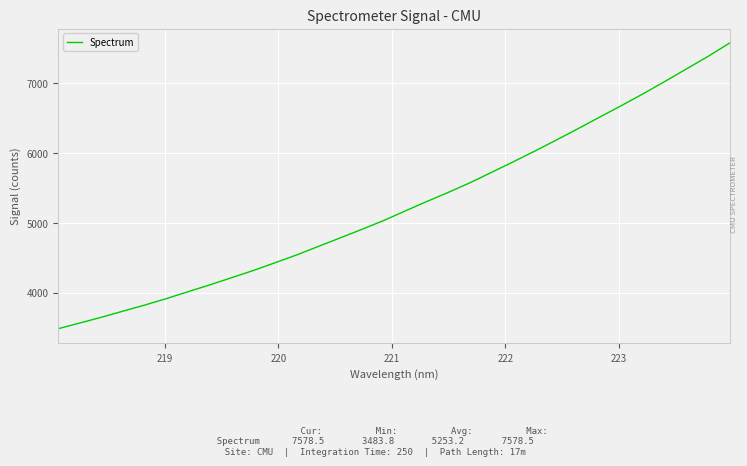

What is the greatest value displayed?

7578.5